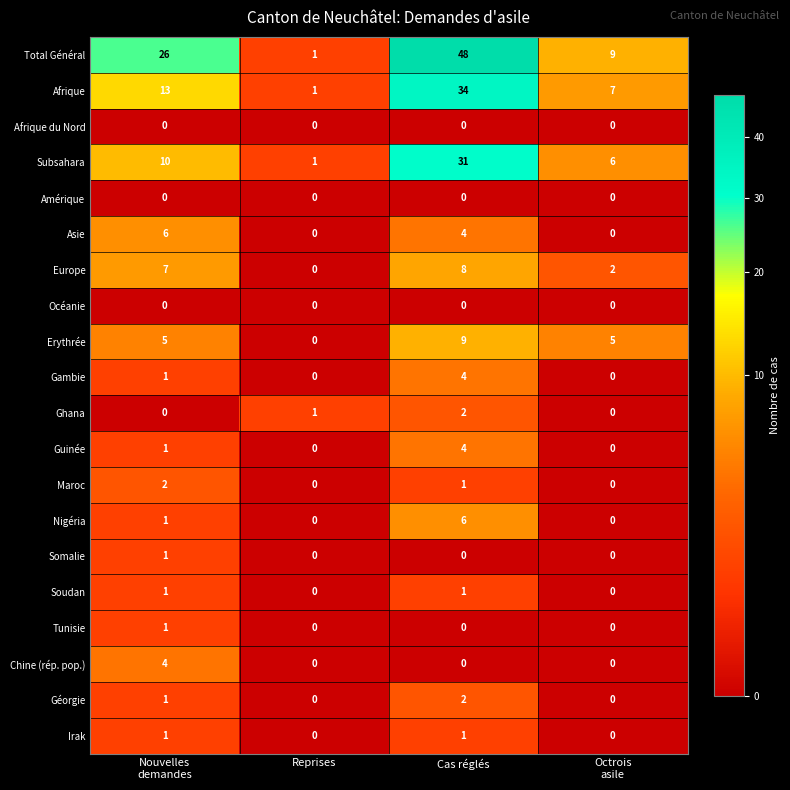

How many distinct data groups are displayed?

20